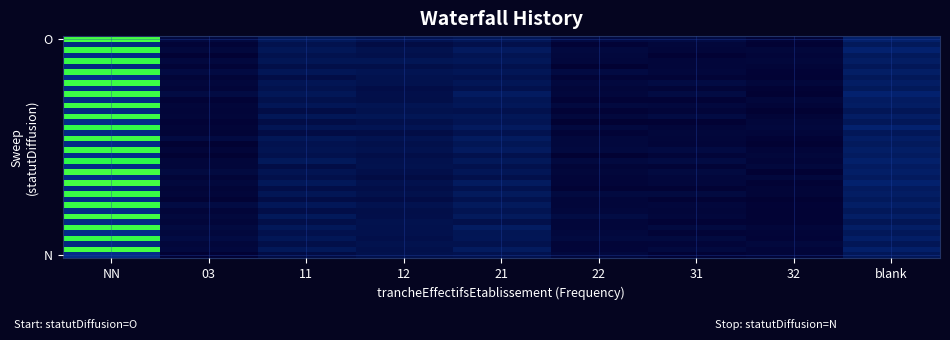

What is the total value across all series at 03?

1.2